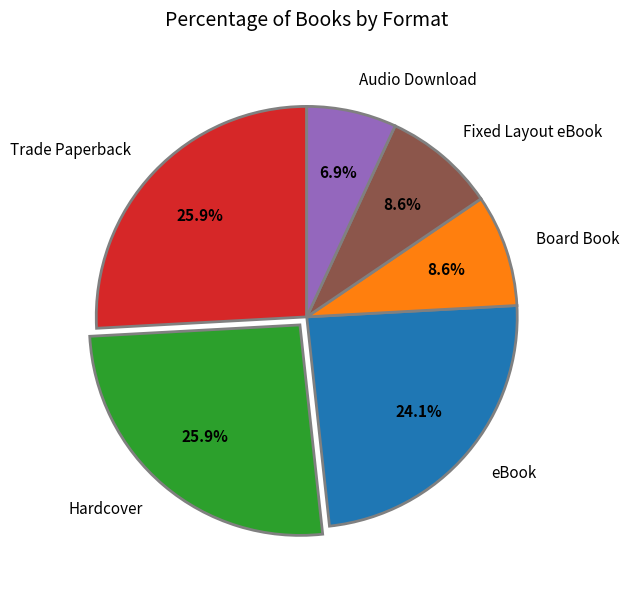

True or false: Board Book accounts for 17% of the total.

False